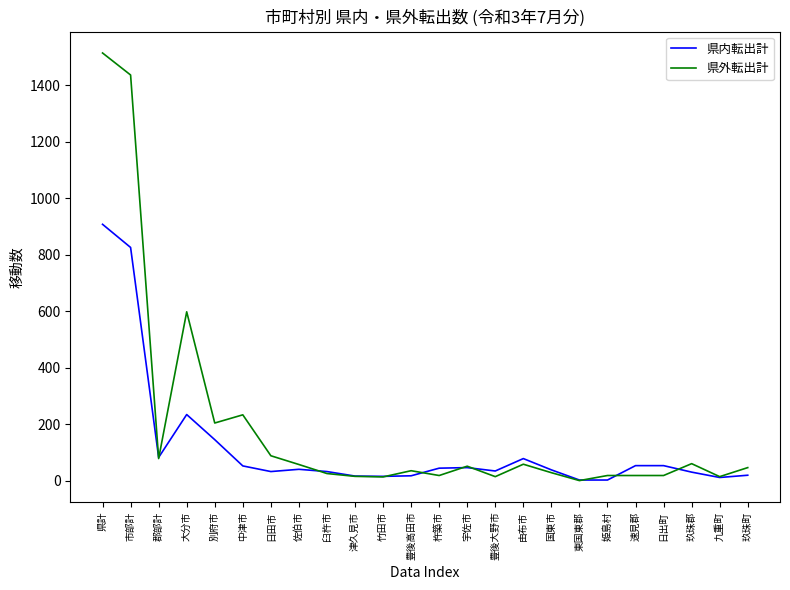

What are all the series names shown in the legend?

県内転出計, 県外転出計